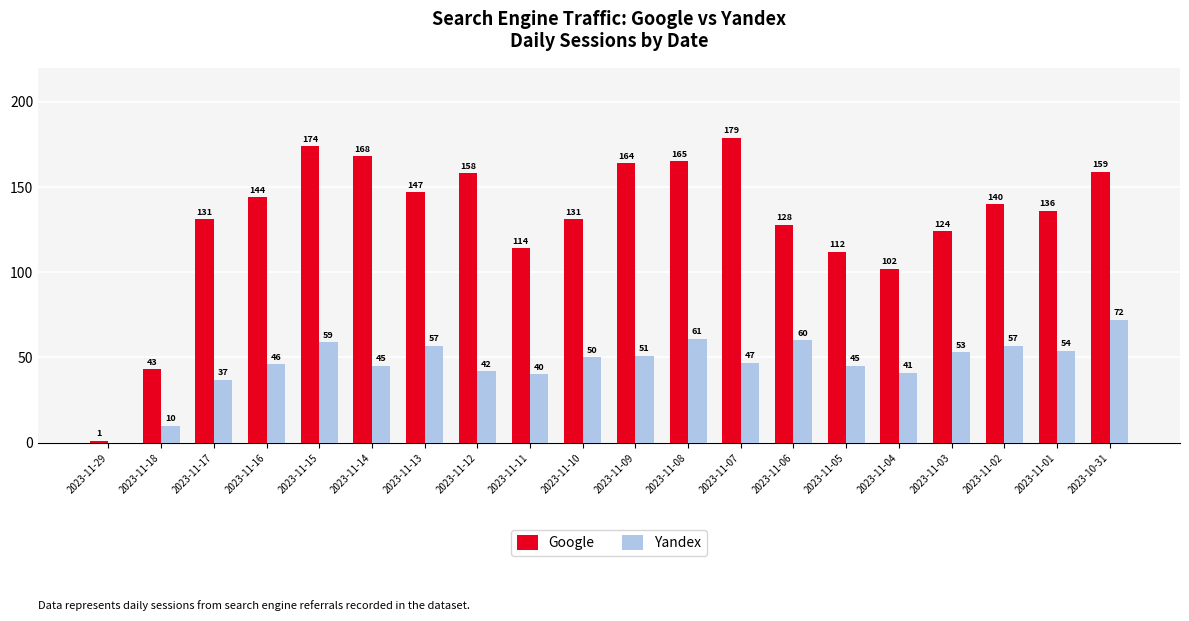

Is the value of Yandex at 2023-10-31 greater than the value of Google at 2023-11-07?

No